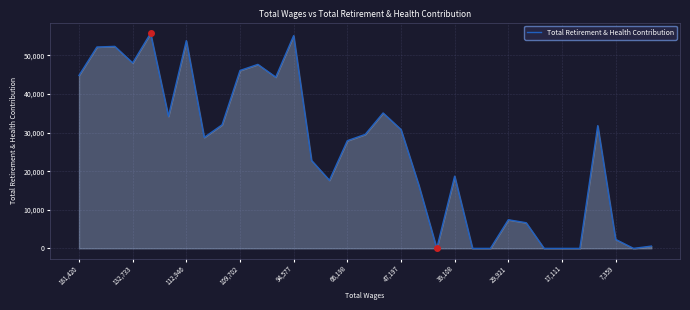

What is the maximum value shown in the chart?

55726